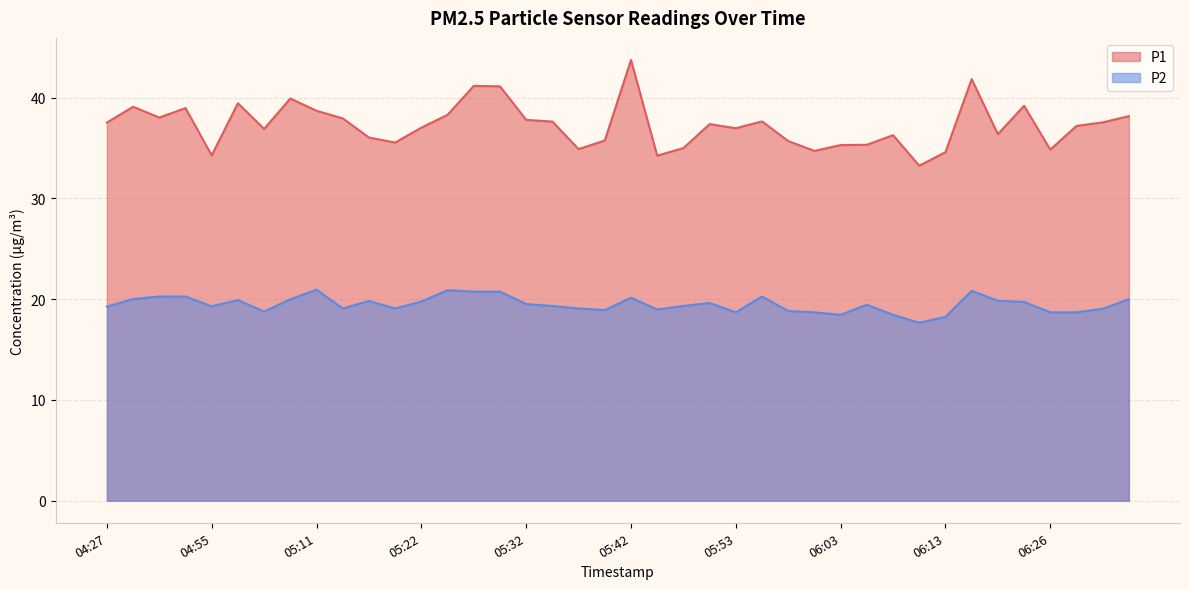

At which category does the chart reach its peak across all series?

05:42